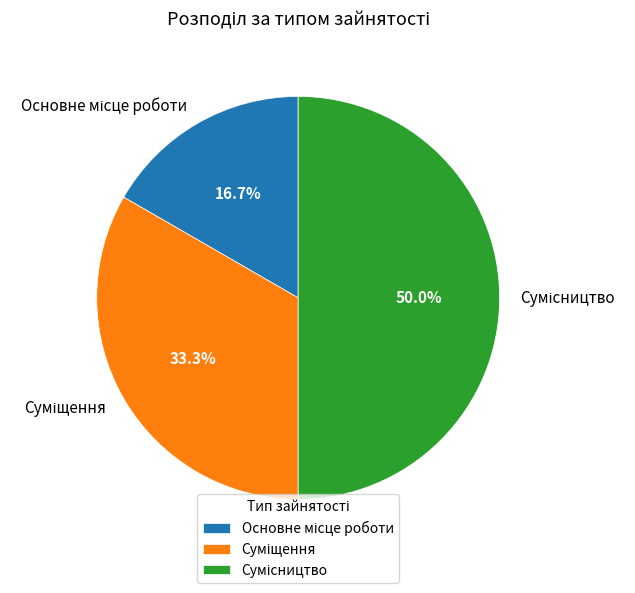

Which has a higher value, Сумісництво or Основне місце роботи?

Сумісництво